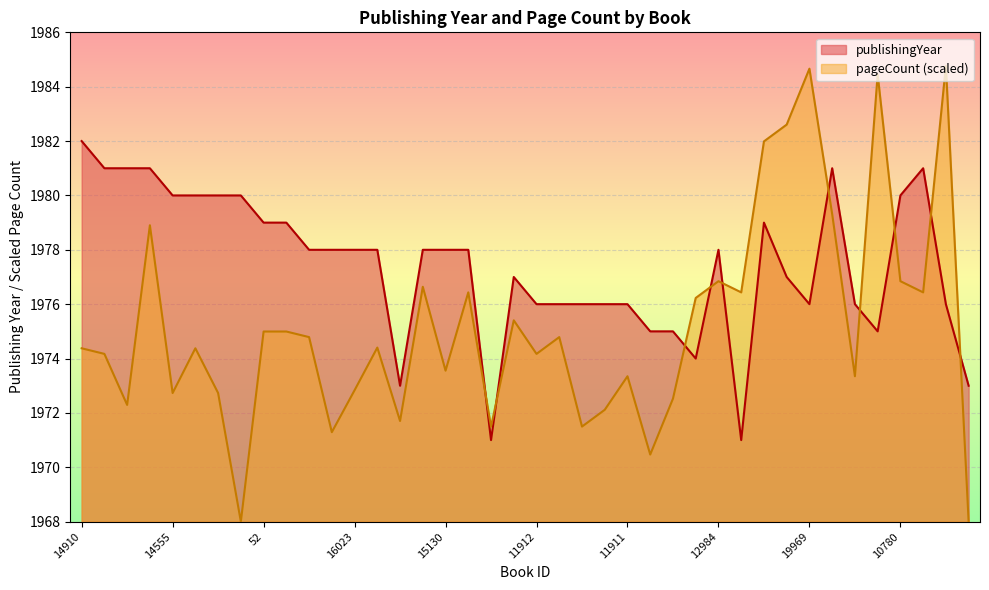

Reading left to right, extract all data points from this chart.

publishingYear: 14910=1982.0	7559=1981.0	7557=1981.0	16018=1981.0	14555=1980.0	15915=1980.0	8477=1980.0	14103=1980.0	52=1979.0	14683=1979.0	16022=1978.0	11914=1978.0	16023=1978.0	18755=1978.0	16981=1973.0	12886=1978.0	15130=1978.0	11913=1978.0	15821=1971.0	15682=1977.0	11912=1976.0	12451=1976.0	10445=1976.0	10450=1976.0	11911=1976.0	14507=1975.0	12888=1975.0	7157=1974.0	12984=1978.0	6863=1971.0	7442=1979.0	19968=1977.0	19969=1976.0	6660=1981.0	6168=1976.0	796=1975.0	10780=1980.0	6432=1981.0	6179=1976.0	6862=1973.0
pageCount: 14910=1974.4	7559=1974.2	7557=1972.3	16018=1978.9	14555=1972.7	15915=1974.4	8477=1972.7	14103=1968.0	52=1975.0	14683=1975.0	16022=1974.8	11914=1971.3	16023=1972.8	18755=1974.4	16981=1971.7	12886=1976.6	15130=1973.6	11913=1976.4	15821=1971.5	15682=1975.4	11912=1974.2	12451=1974.8	10445=1971.5	10450=1972.1	11911=1973.3	14507=1970.5	12888=1972.5	7157=1976.2	12984=1976.8	6863=1976.4	7442=1982.0	19968=1982.6	19969=1984.7	6660=1979.3	6168=1973.3	796=1984.5	10780=1976.8	6432=1976.4	6179=1984.8	6862=1968.0